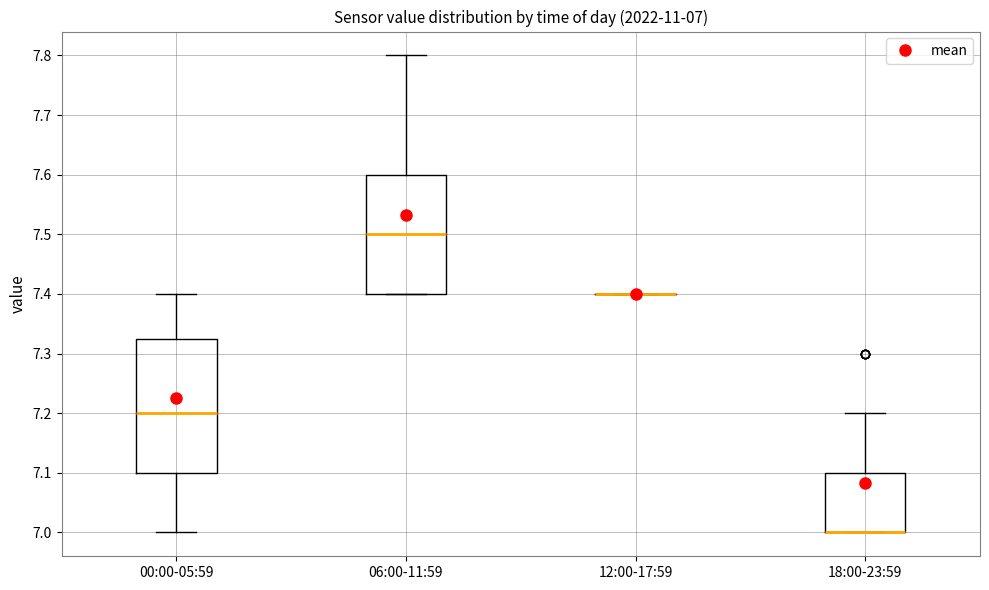

Which box is the tallest, from its lower edge to its upper edge?

00:00-05:59